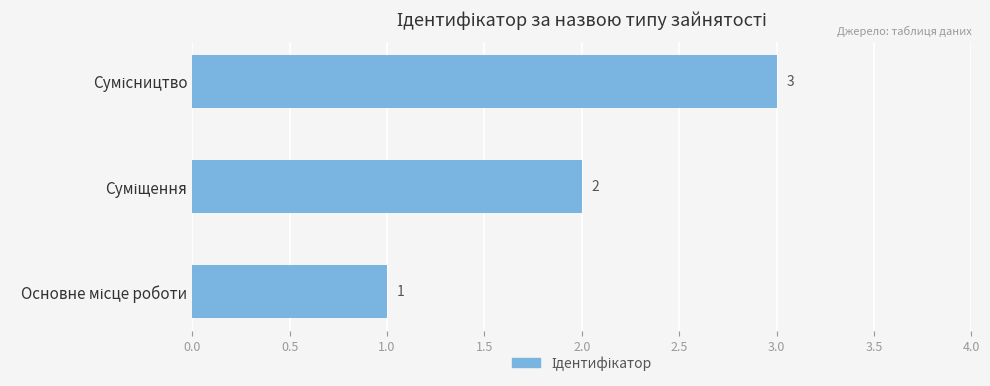

What is the difference between the maximum and minimum values?

2